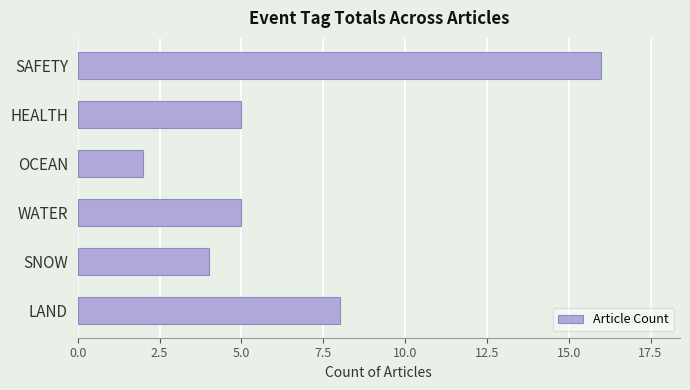

How many distinct data groups are displayed?

1